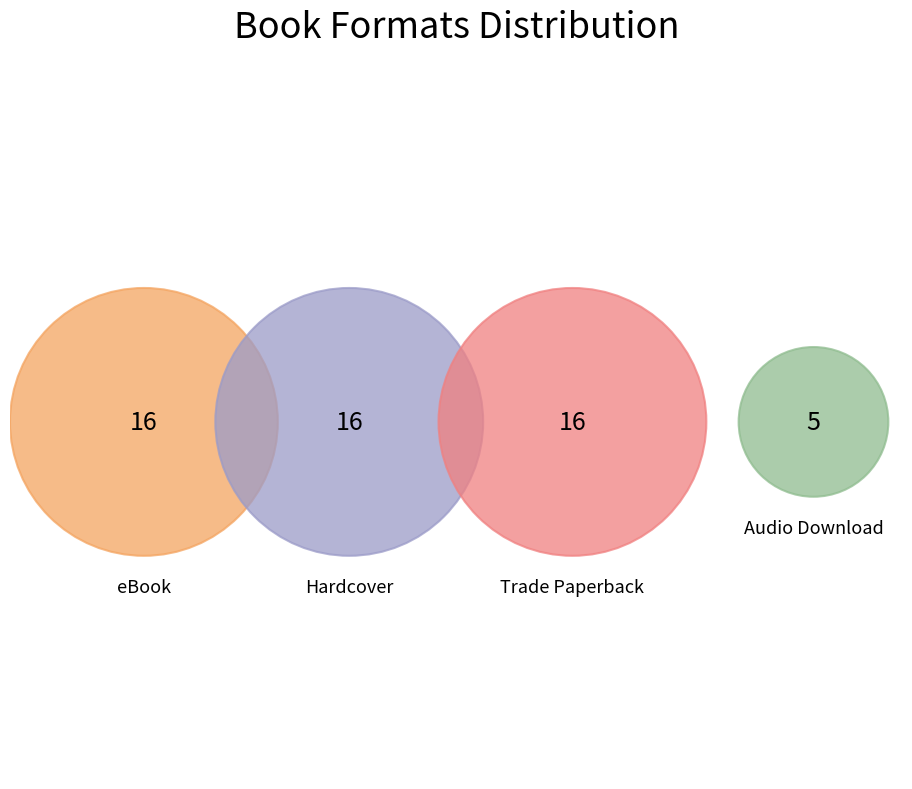

How many slices are in this pie chart?

4